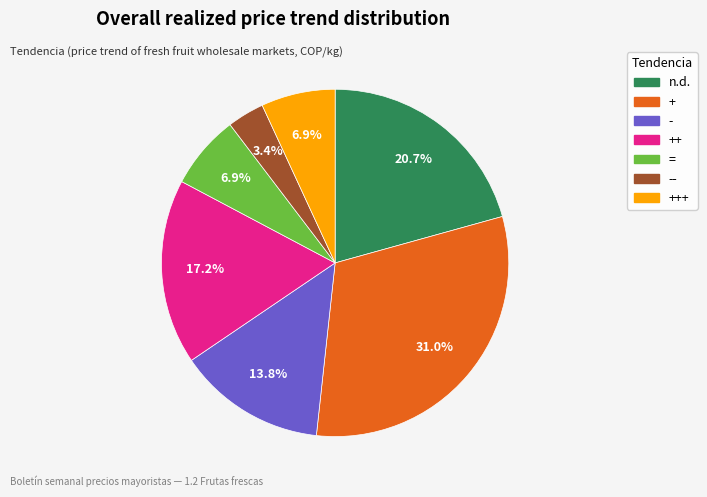

Does any single category account for the majority?

No